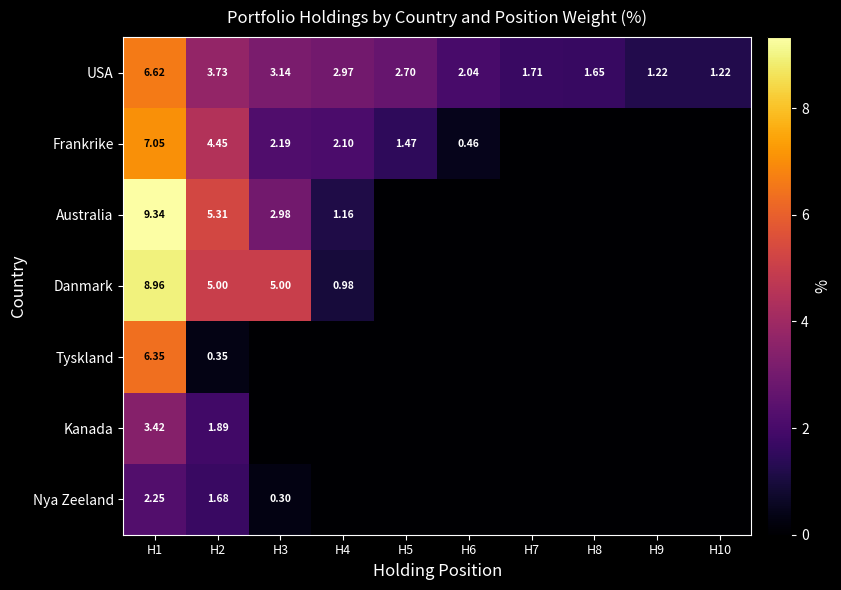

What is the difference between the USA values at H7 and H6?

0.3